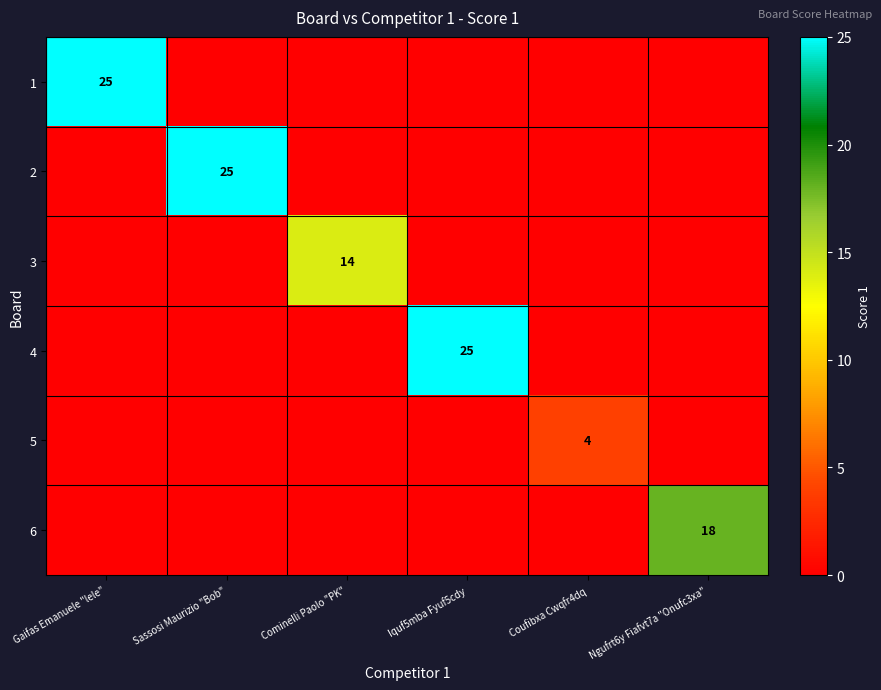

What is the total value across all series at Coufibxa Cwqfr4dq?

4